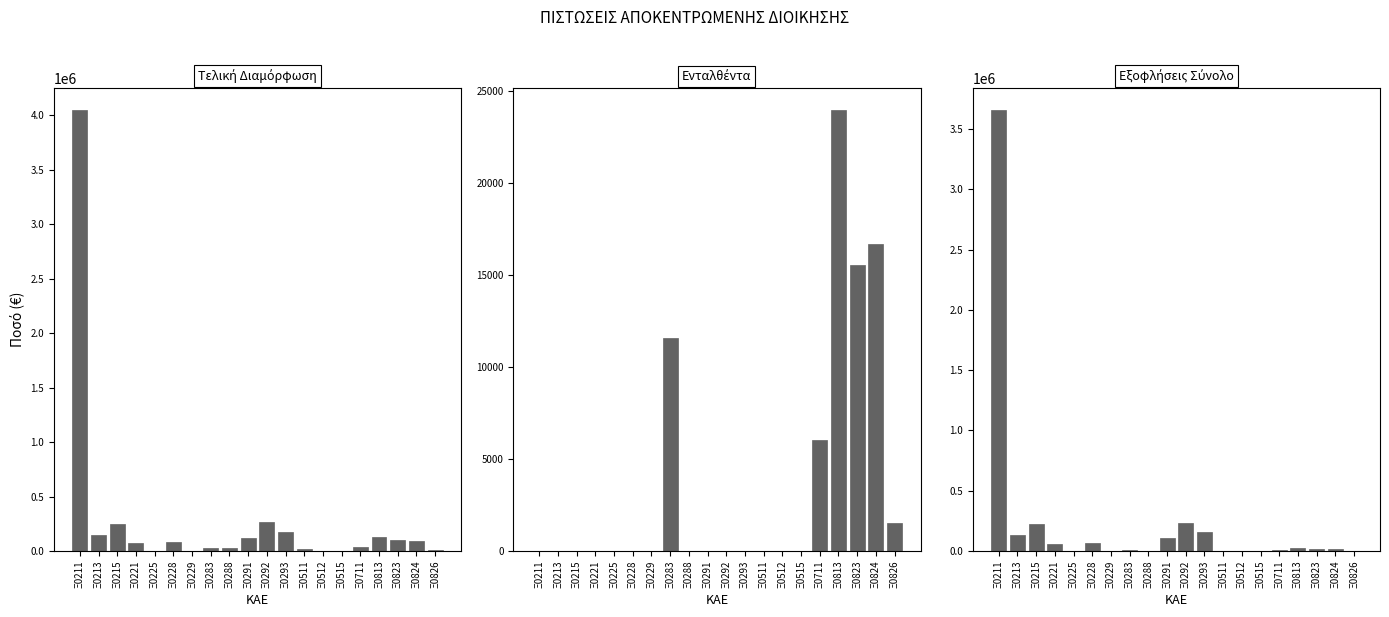

What is the maximum value for Τελική Διαμόρφωση?

4045926.0